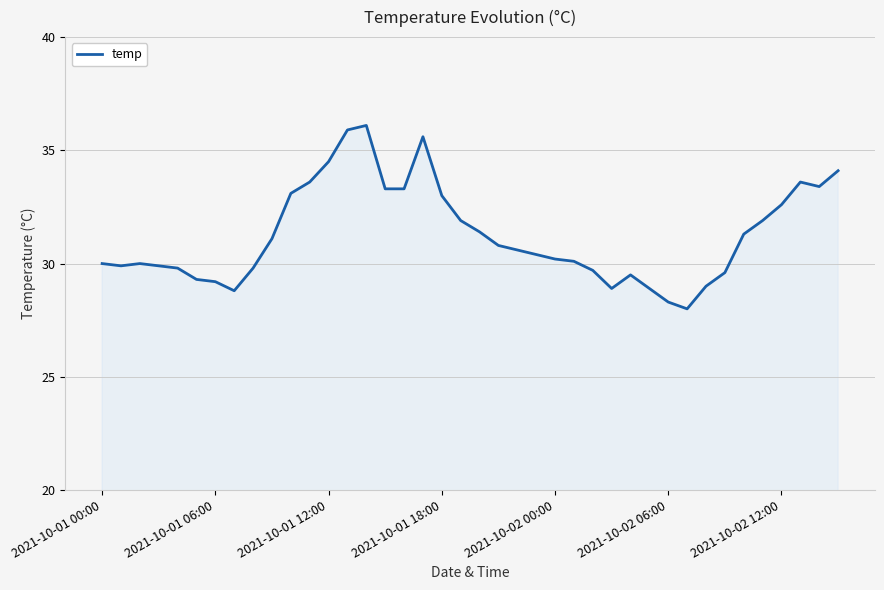

What is the difference between the maximum and minimum values?

8.1